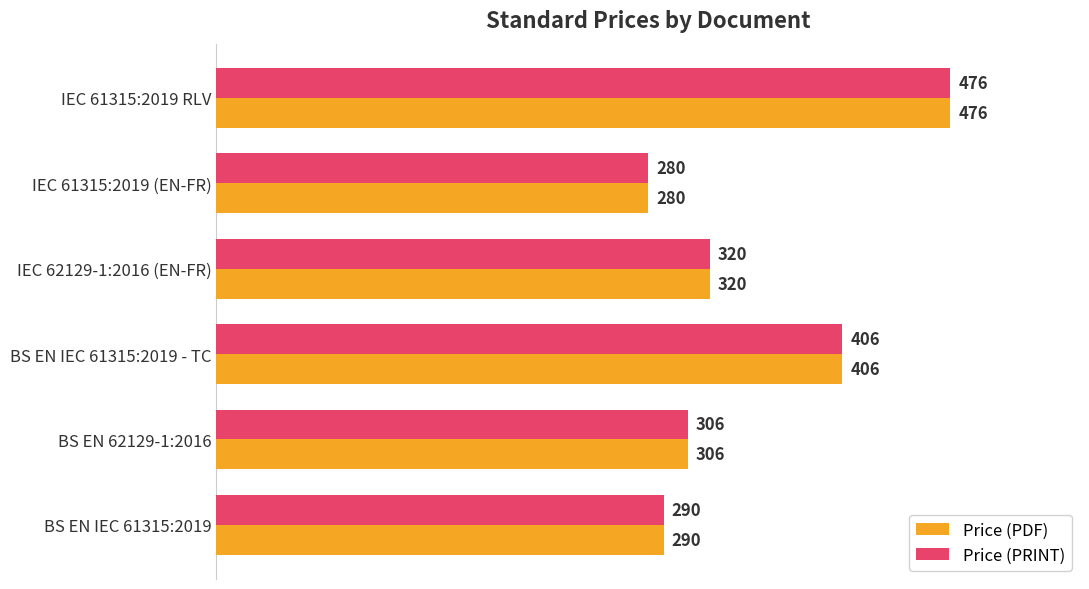

What is the average value of the Price (PDF) series?

346